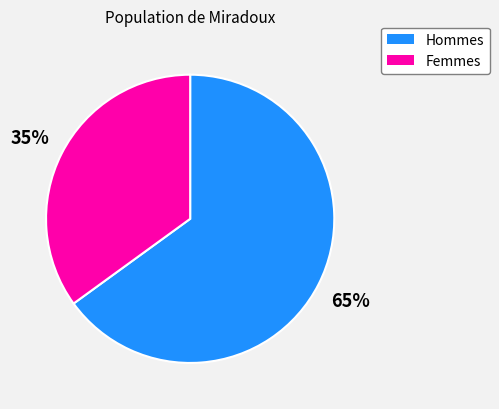

Which has a higher value, Femmes or Hommes?

Hommes